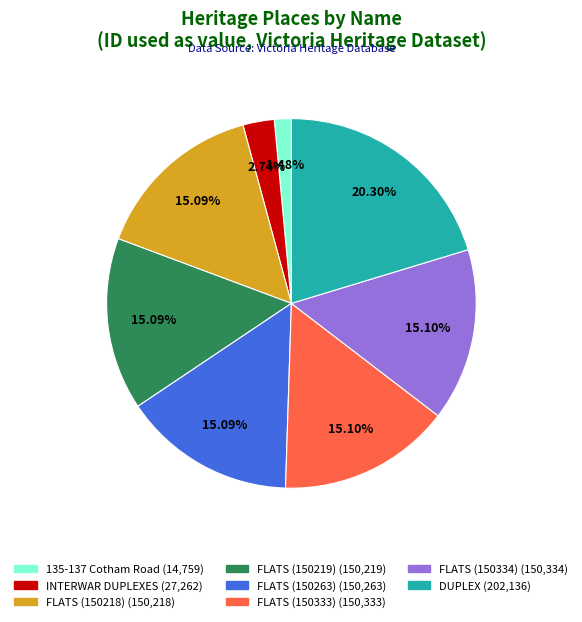

Is the sum of FLATS (150218) and FLATS (150263) greater than half?

No